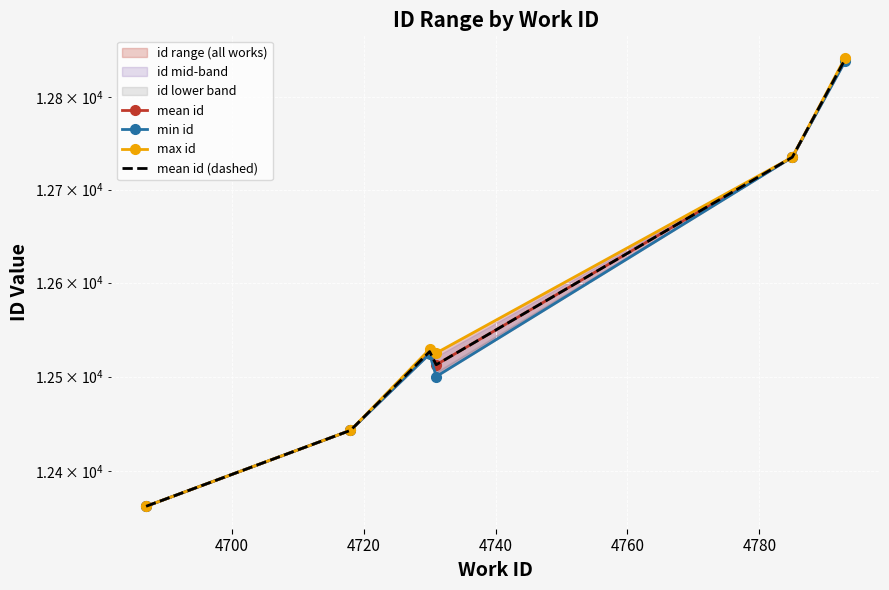

What is the total value across all series at 4700?

49772.0